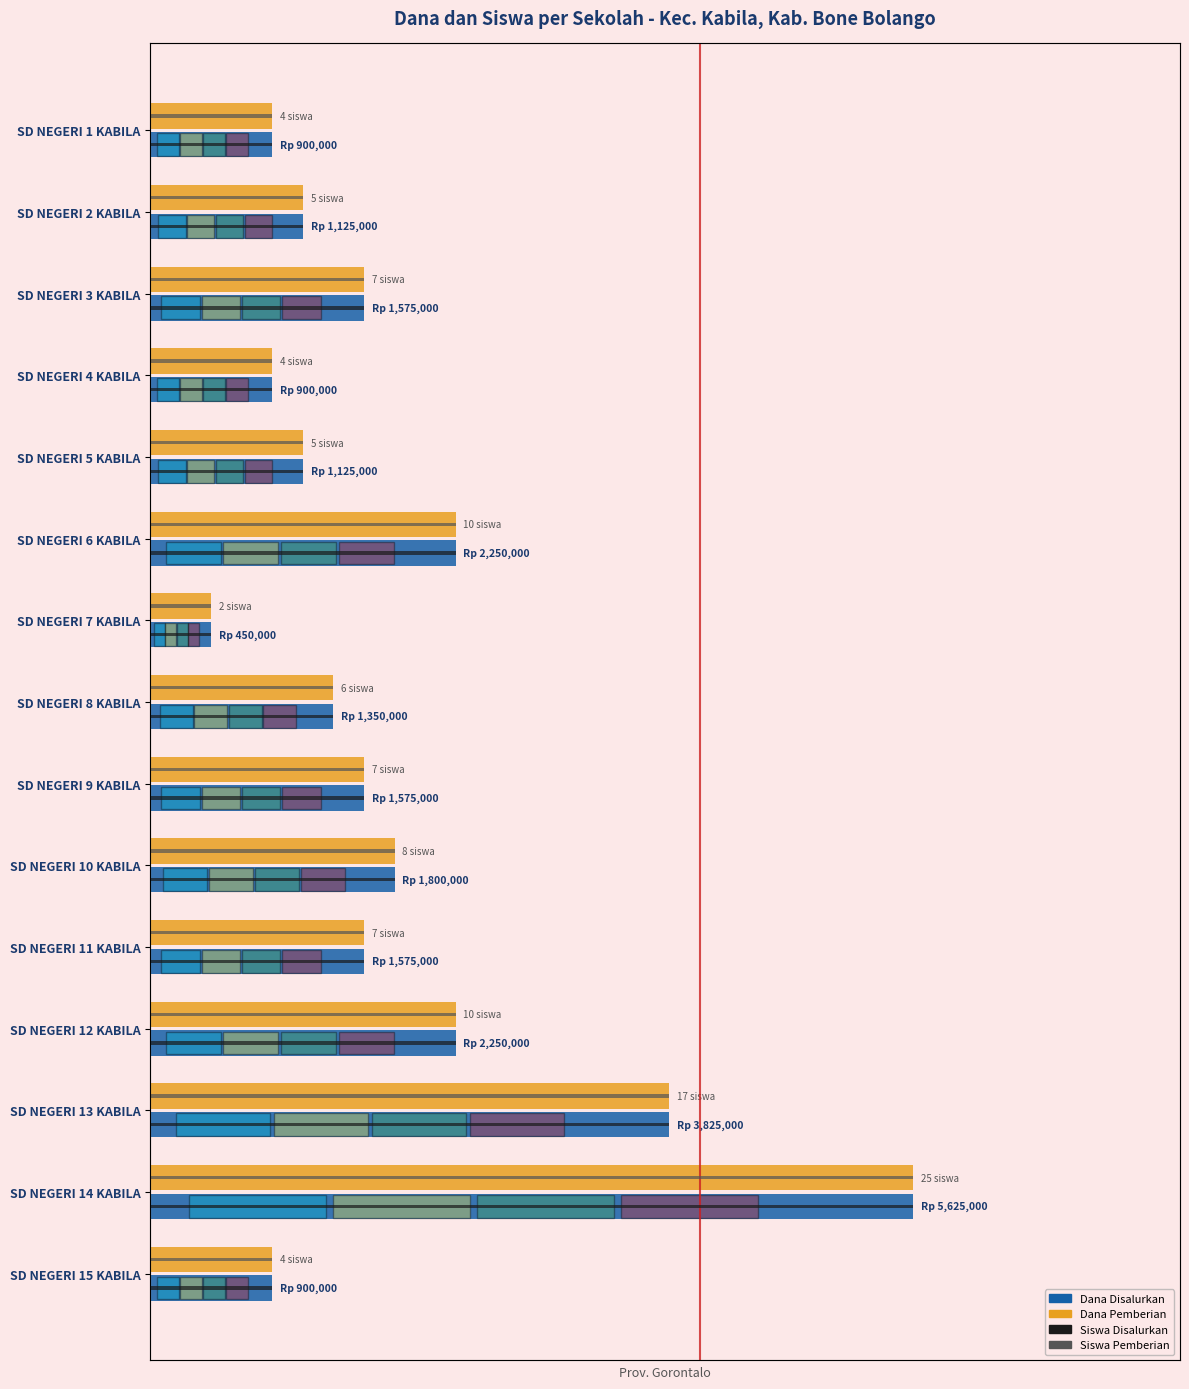

What is the difference between the maximum and minimum values in the Dana Pemberian series?

0.9